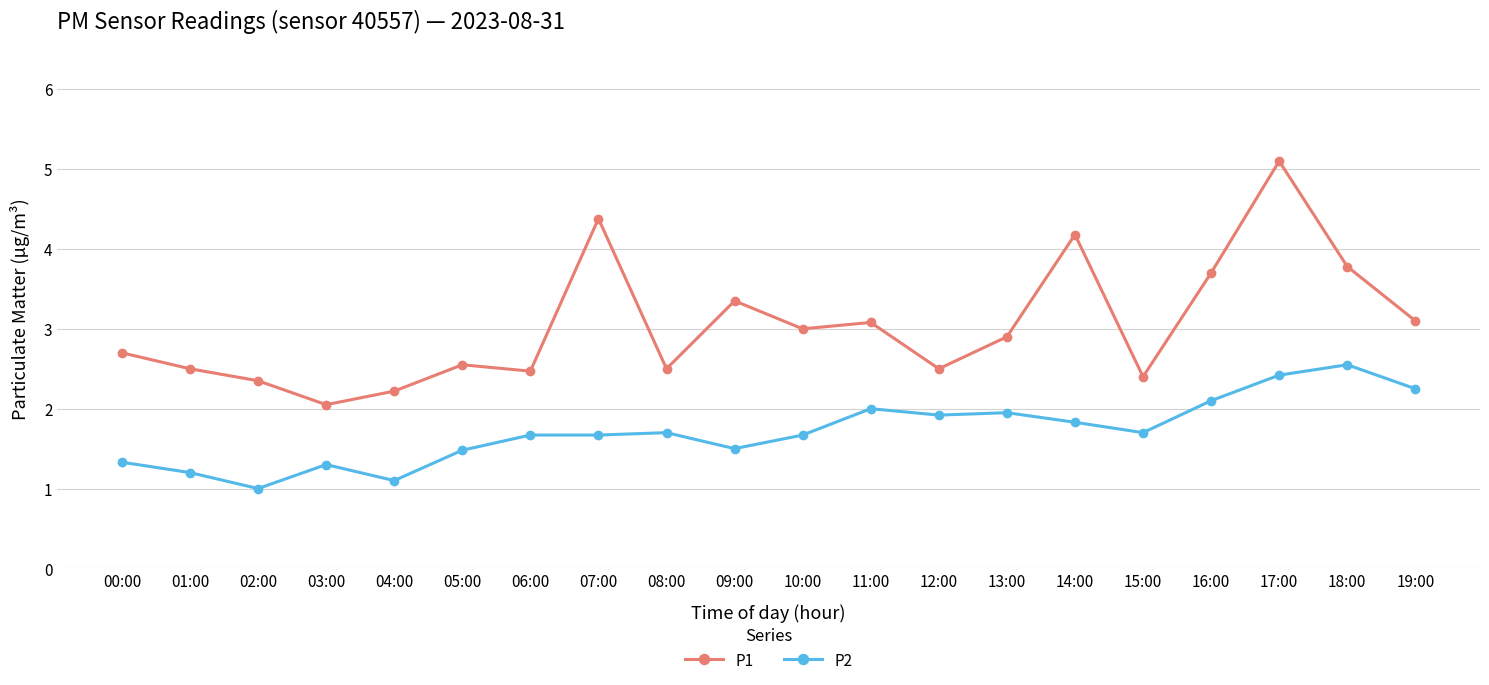

In P1, how many points are lower than both neighbors (excluding endpoints)?

6